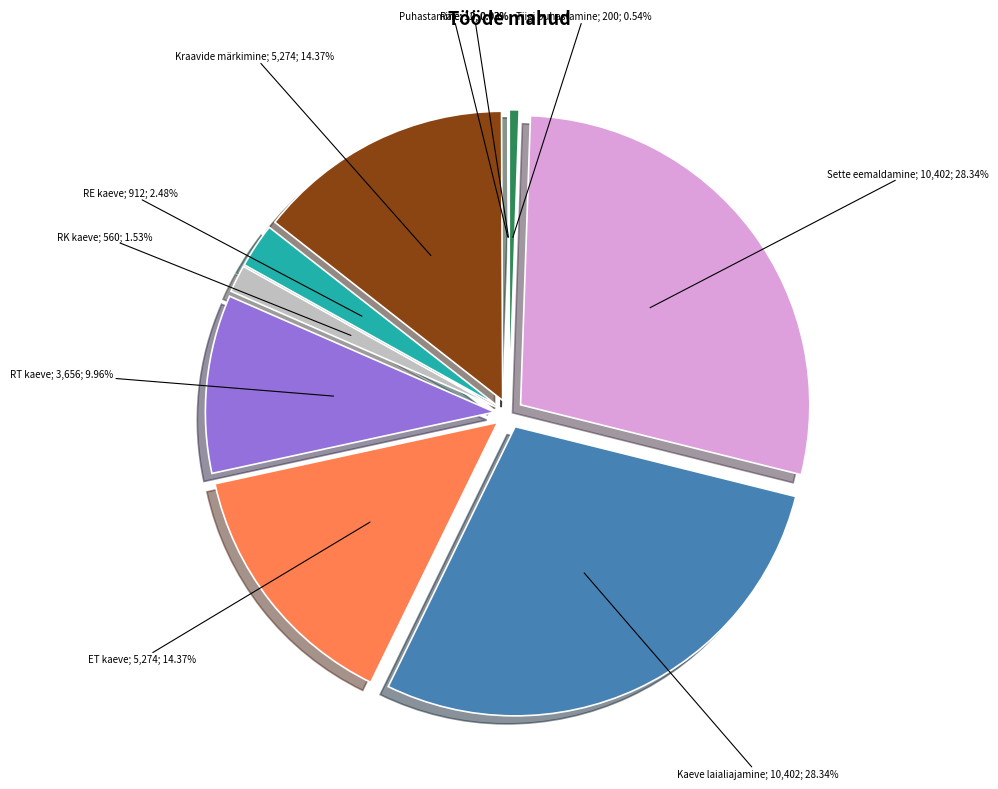

How many segments does this pie chart have?

10